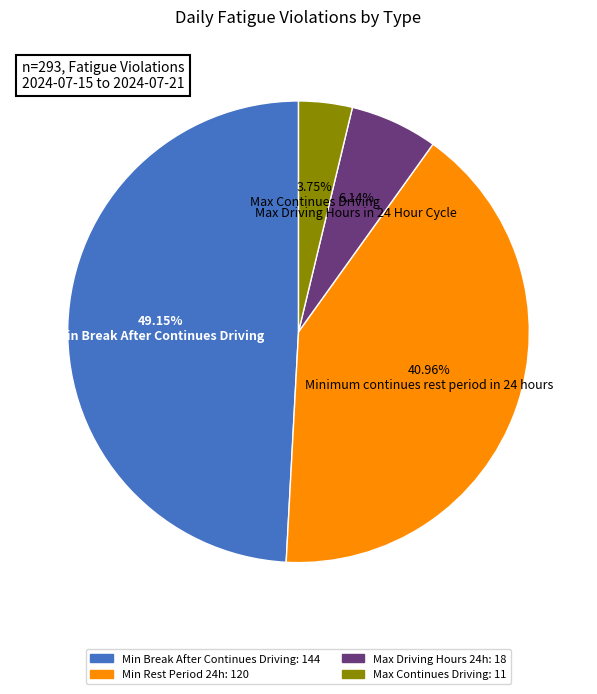

Is there a majority slice in this chart?

No